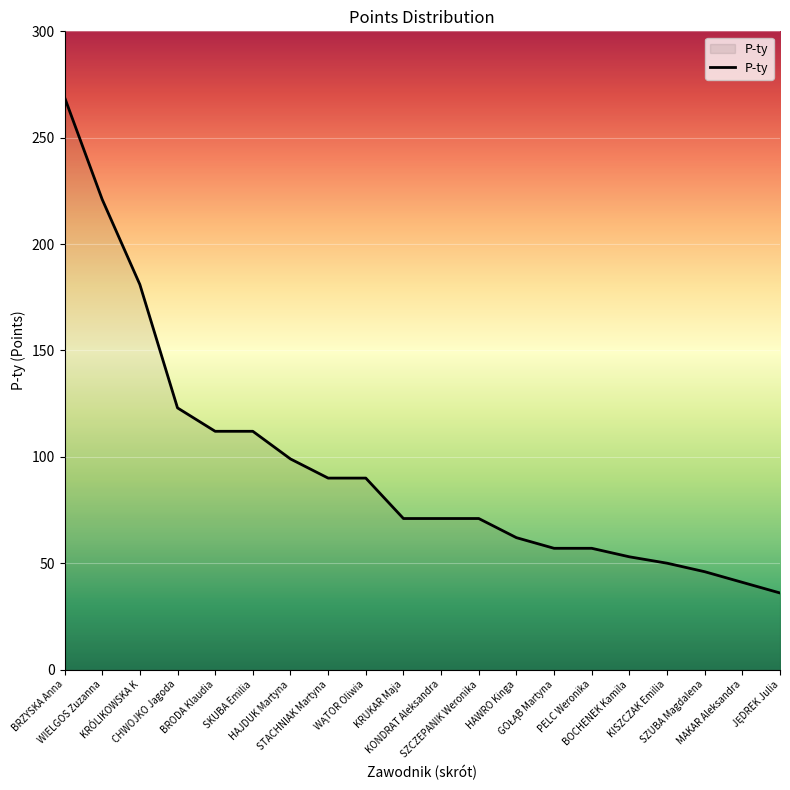

Does the chart display data point markers on the line(s)?

No